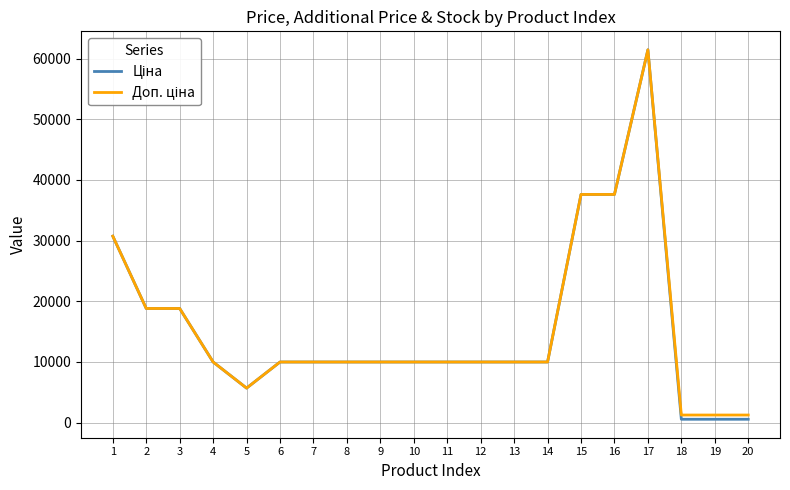

What is the maximum value shown in the chart?

61434.3